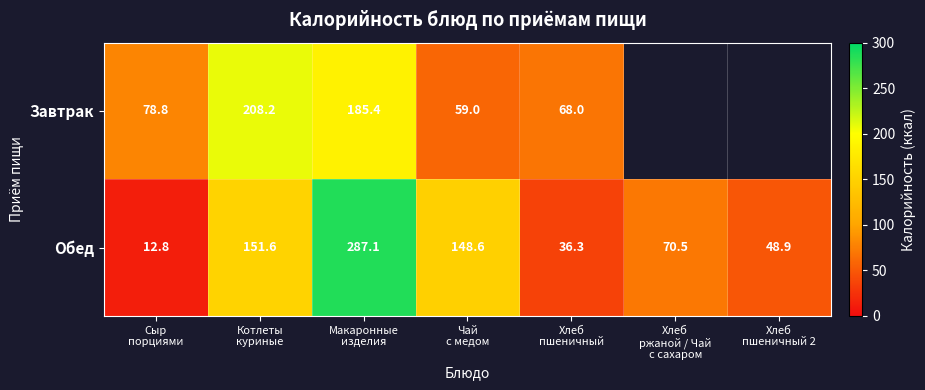

What is the difference between the maximum and minimum values in the Обед series?

274.3